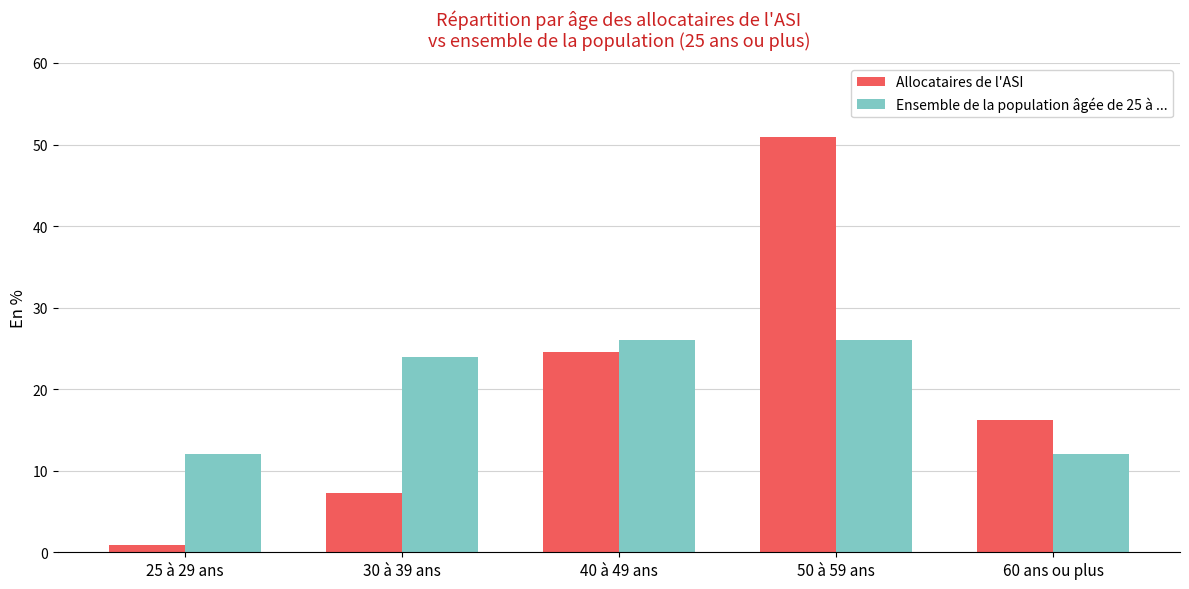

Rank the series at 40 à 49 ans from lowest to highest value.

Allocataires de l'ASI, Ensemble de la population âgée de 25 à ...